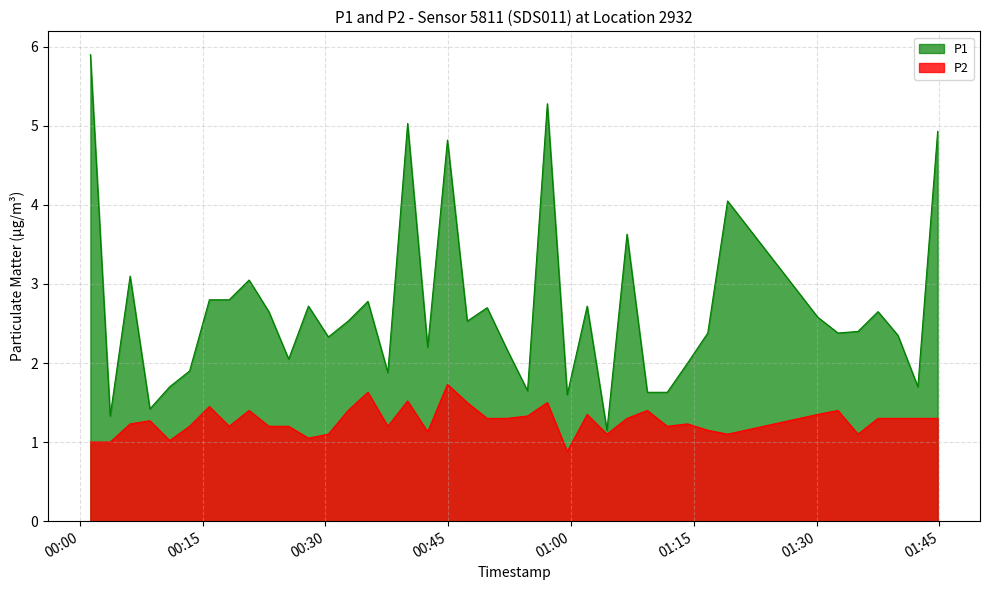

What is the difference between the second highest and second lowest values in the P1 series?

4.0